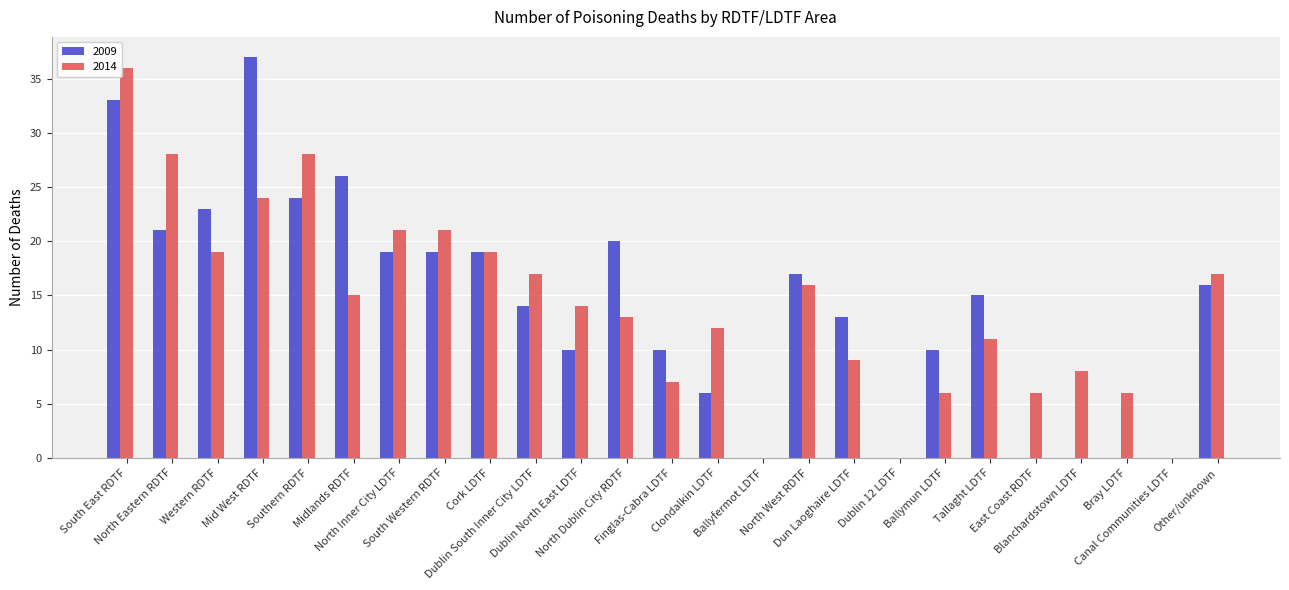

Which series has the largest range (max minus min)?

2009